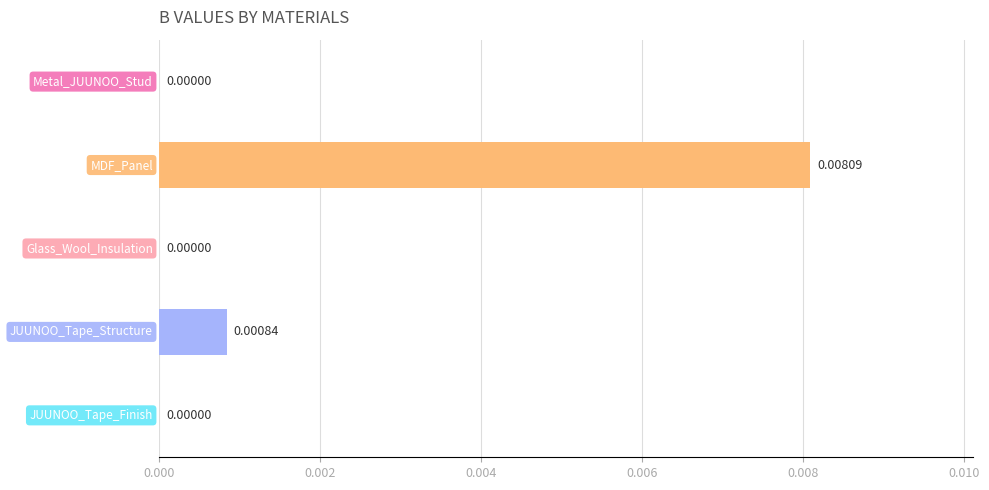

Are the bars horizontal?

Yes